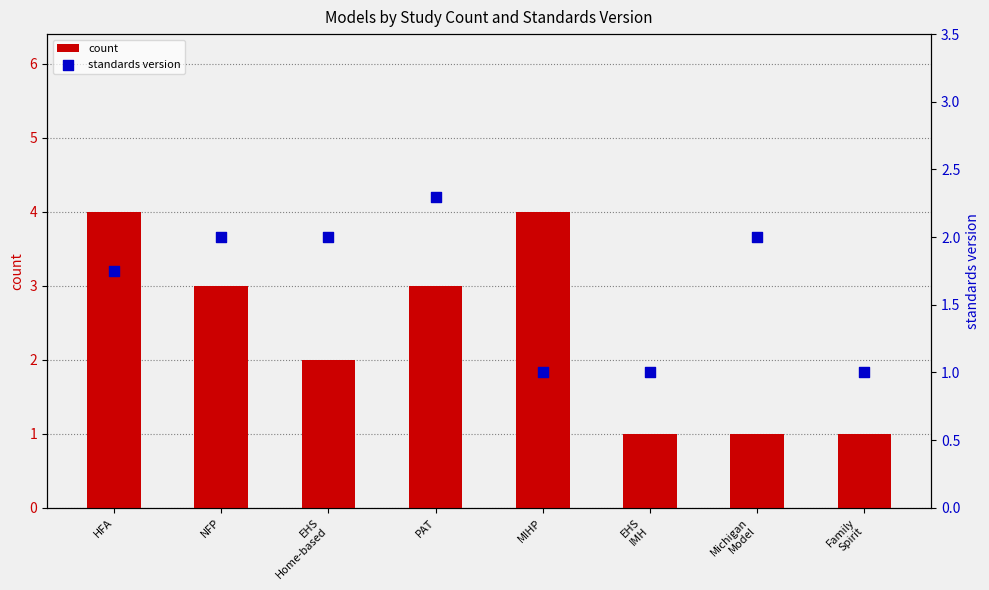

What are all the series names shown in the legend?

count, standards version